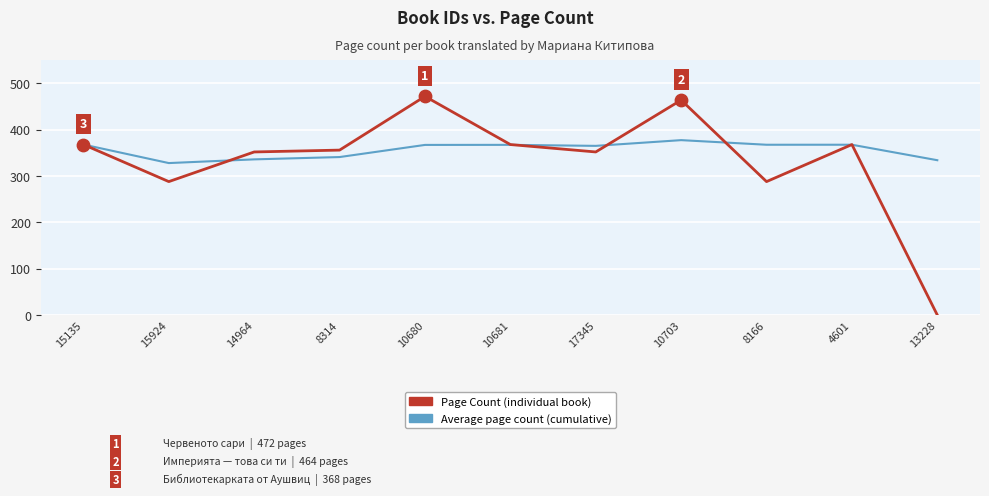

Which series has the widest spread of values?

Page Count (individual book)